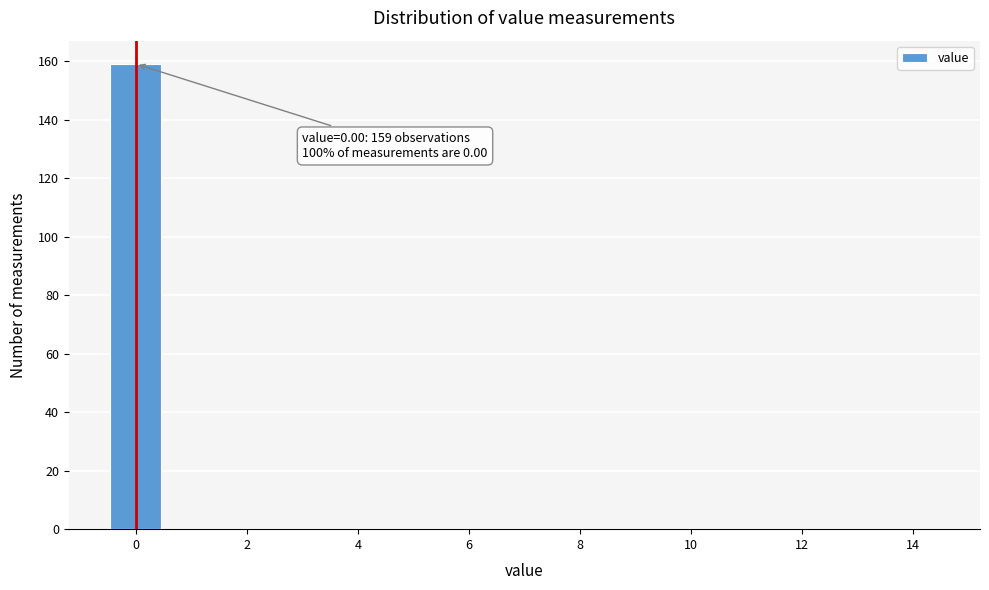

Which range on the x-axis has the tallest bar?

-0.5 to 0.5